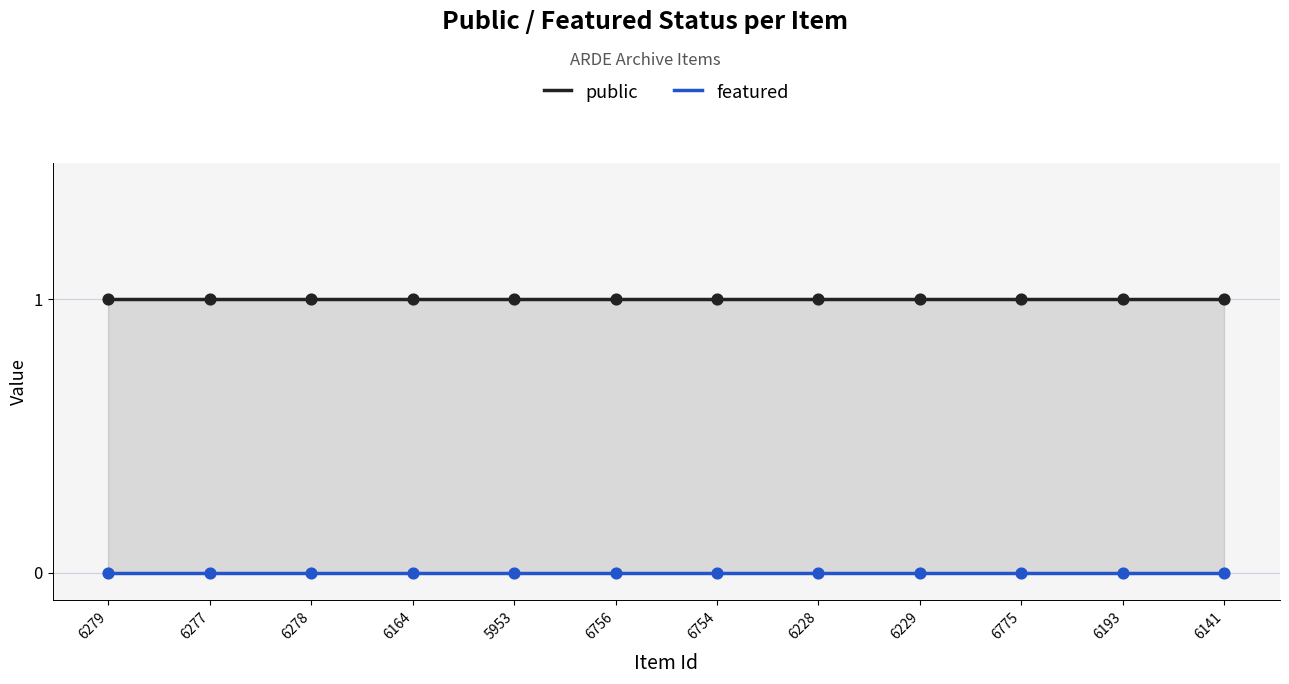

At how many categories does at least one series exceed 0?

12